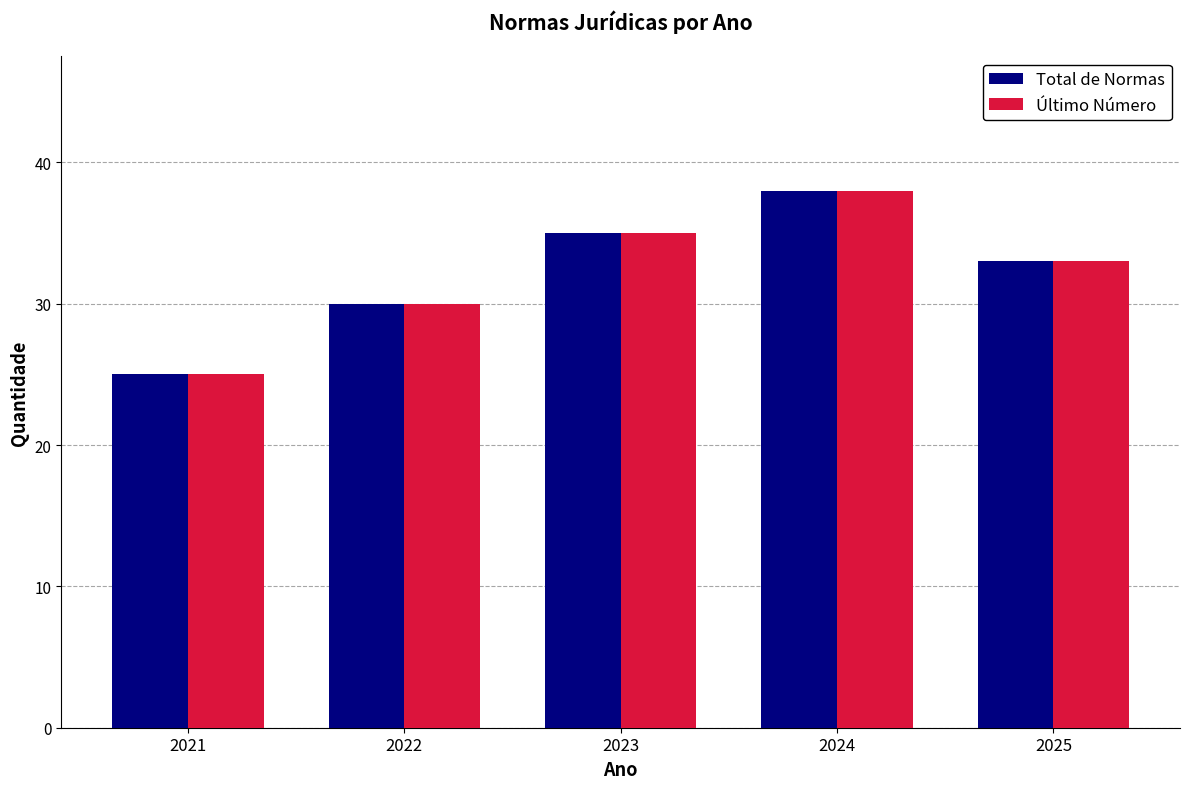

Where does the Último Número series first go above 33?

2023